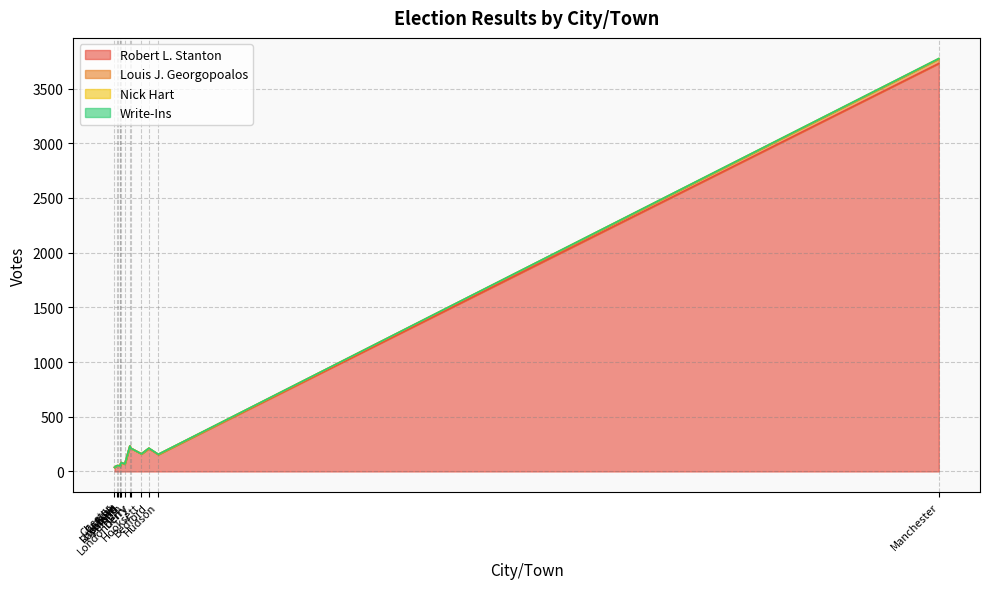

What is the maximum value for Robert L. Stanton?

3729